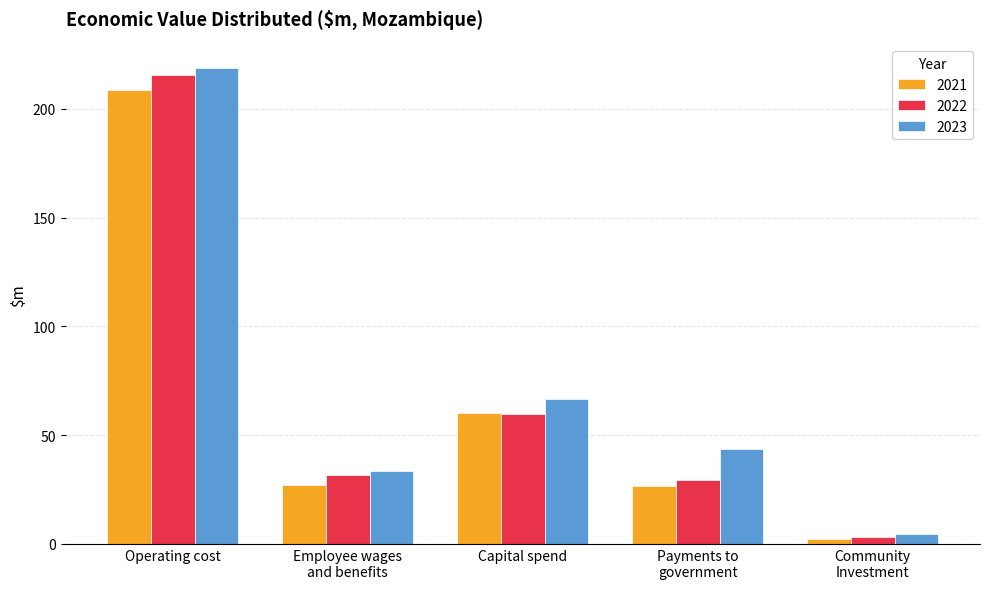

How many values in the 2022 series are below 31?

2